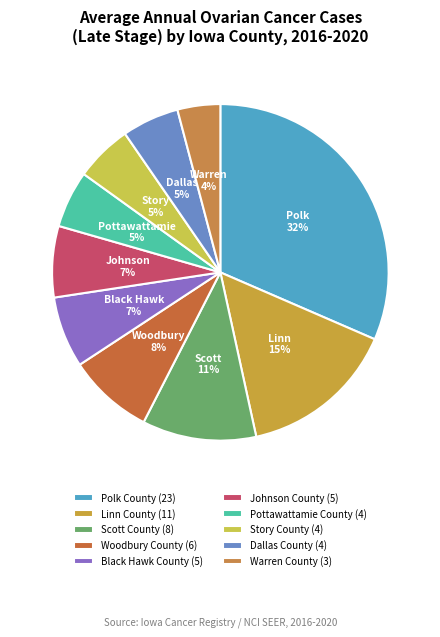

What portion of the pie excludes Dallas County?

94.5%